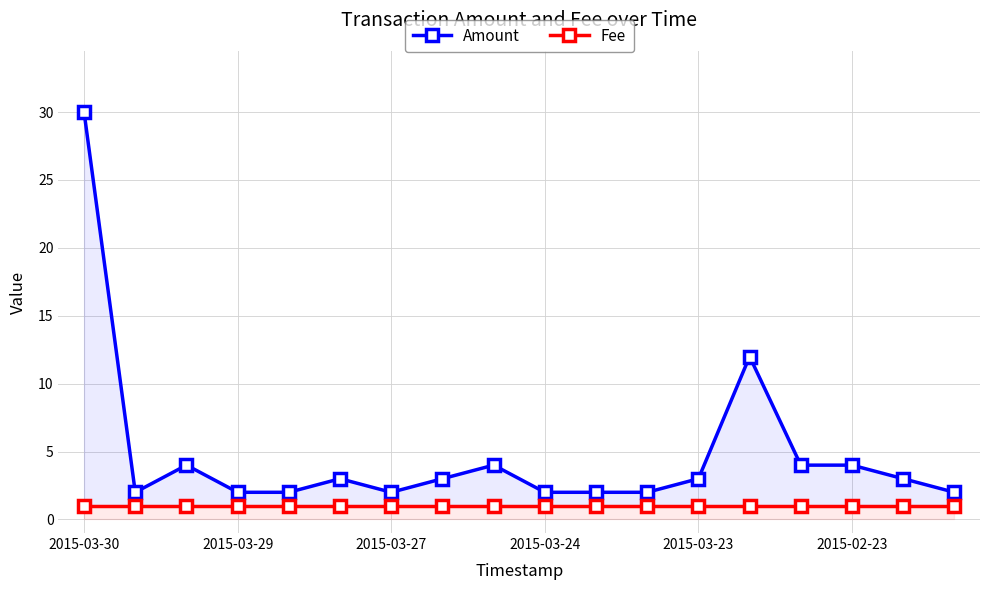

Is this an area chart (filled region under the line)?

No